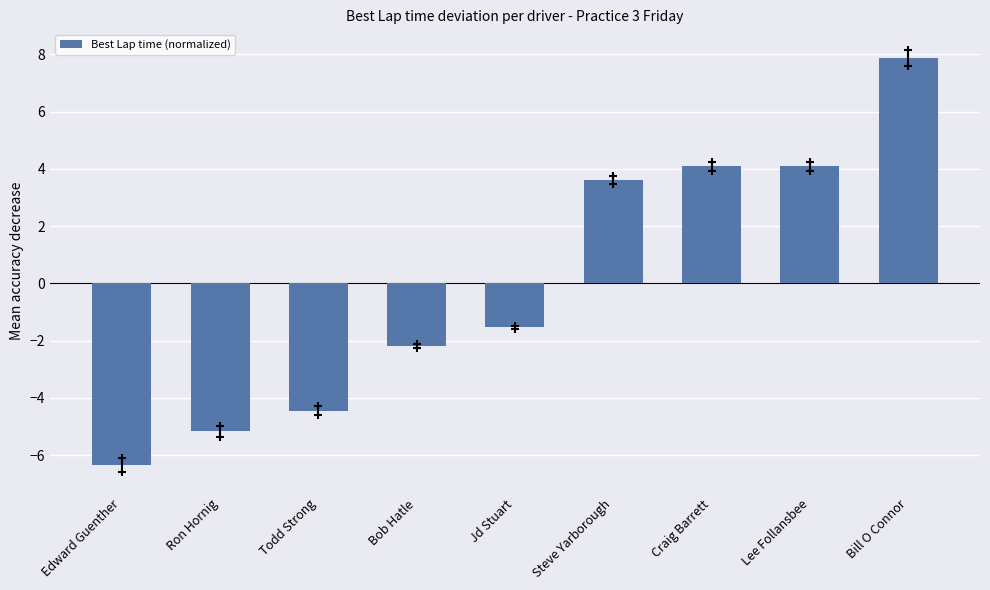

True or false: the data shows 4.1 at Lee Follansbee.

True